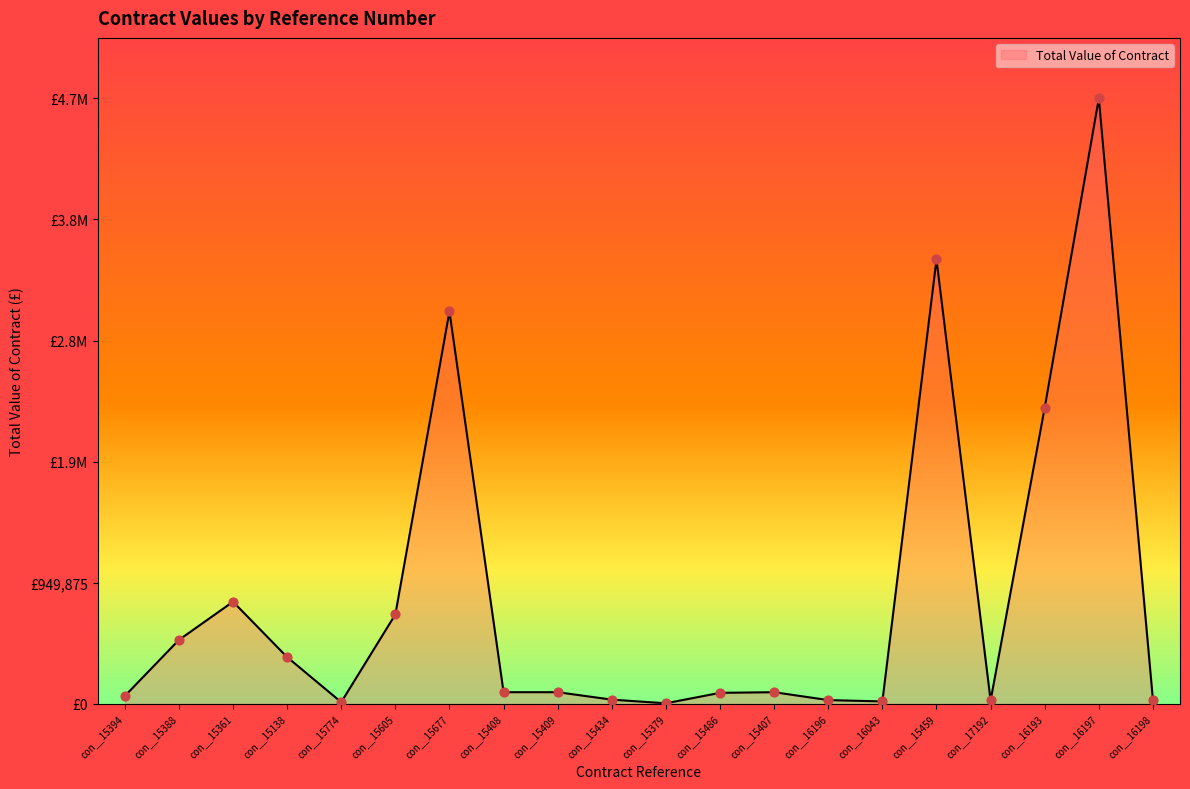

Which has a higher value, con__15394 or con__15774?

con__15394